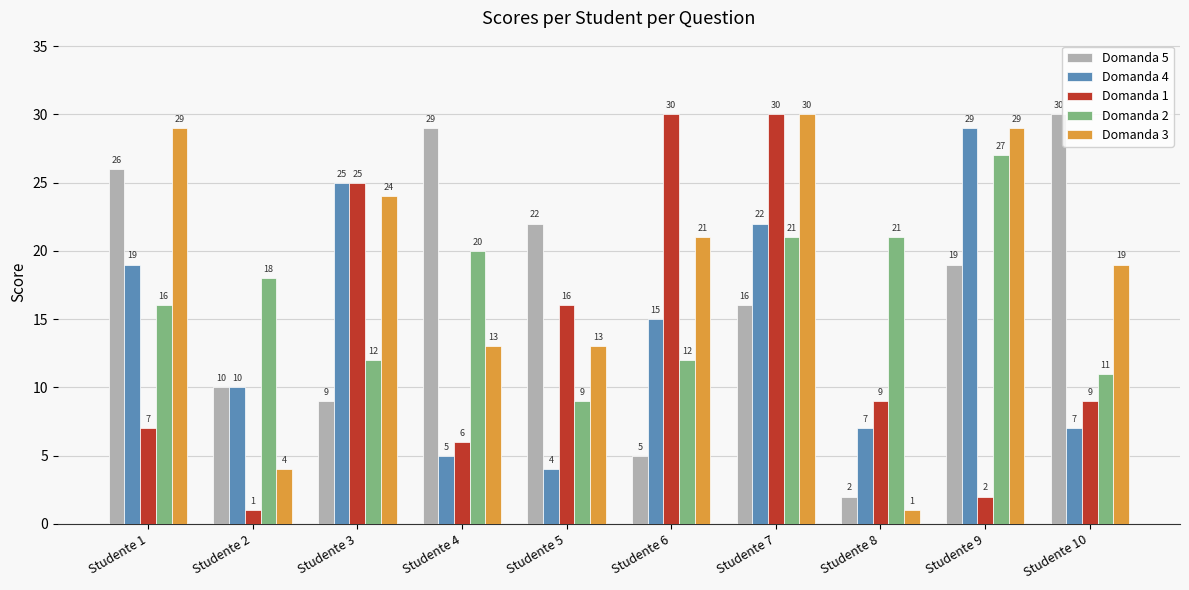

Reading left to right, transcribe all the data shown in this chart.

Domanda 5: 26	10	9	29	22	5	16	2	19	30
Domanda 4: 19	10	25	5	4	15	22	7	29	7
Domanda 1: 7	1	25	6	16	30	30	9	2	9
Domanda 2: 16	18	12	20	9	12	21	21	27	11
Domanda 3: 29	4	24	13	13	21	30	1	29	19